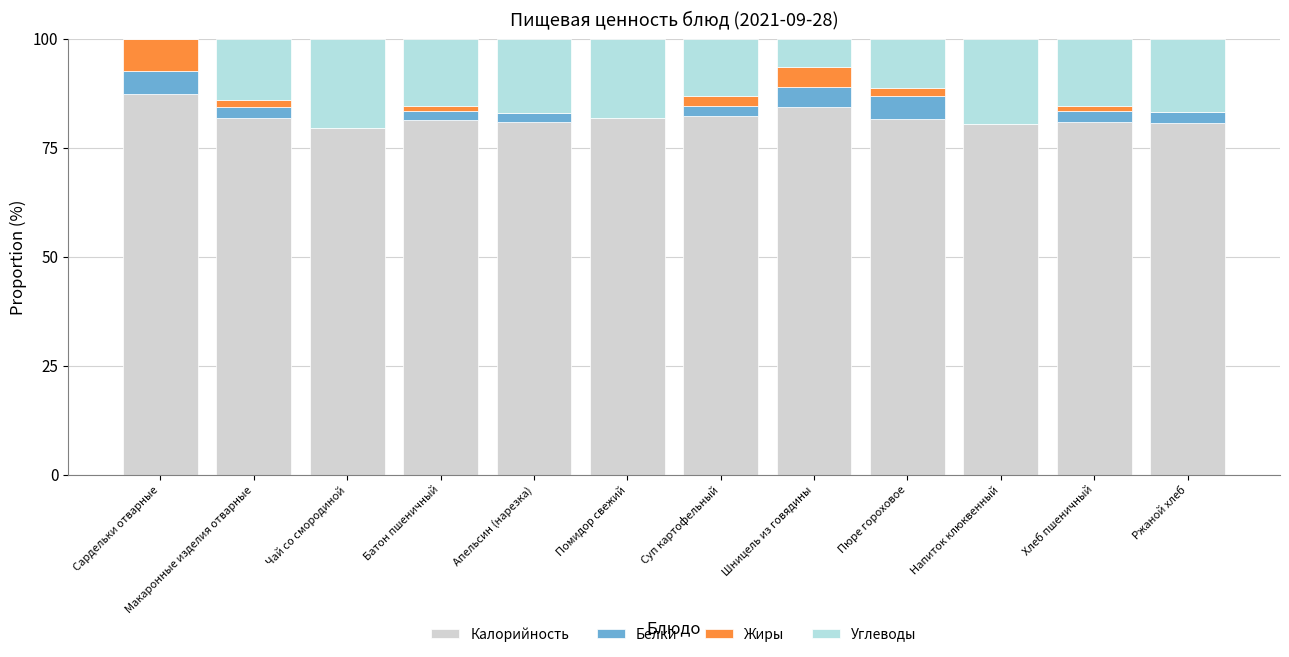

What is the sum of the Белки values at Батон пшеничный and Пюре гороховое?

7.4